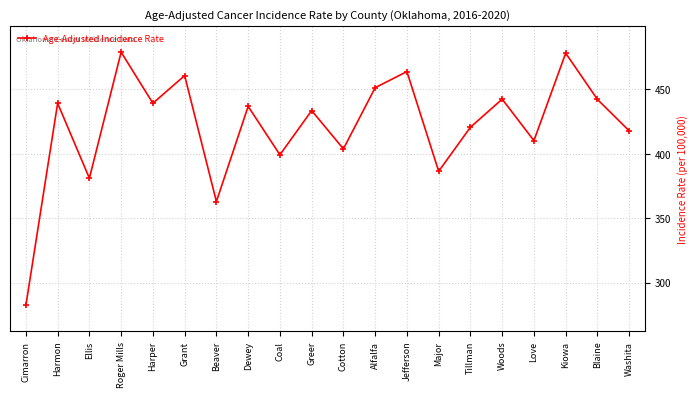

What is the change in value from Love to Kiowa?

+67.9